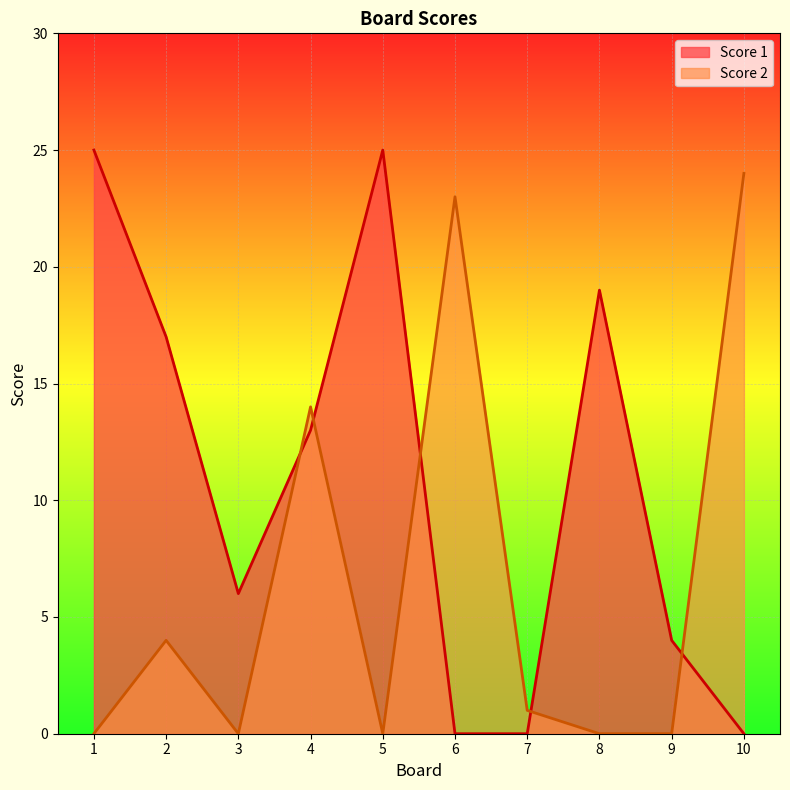

What is the greatest value displayed?

25